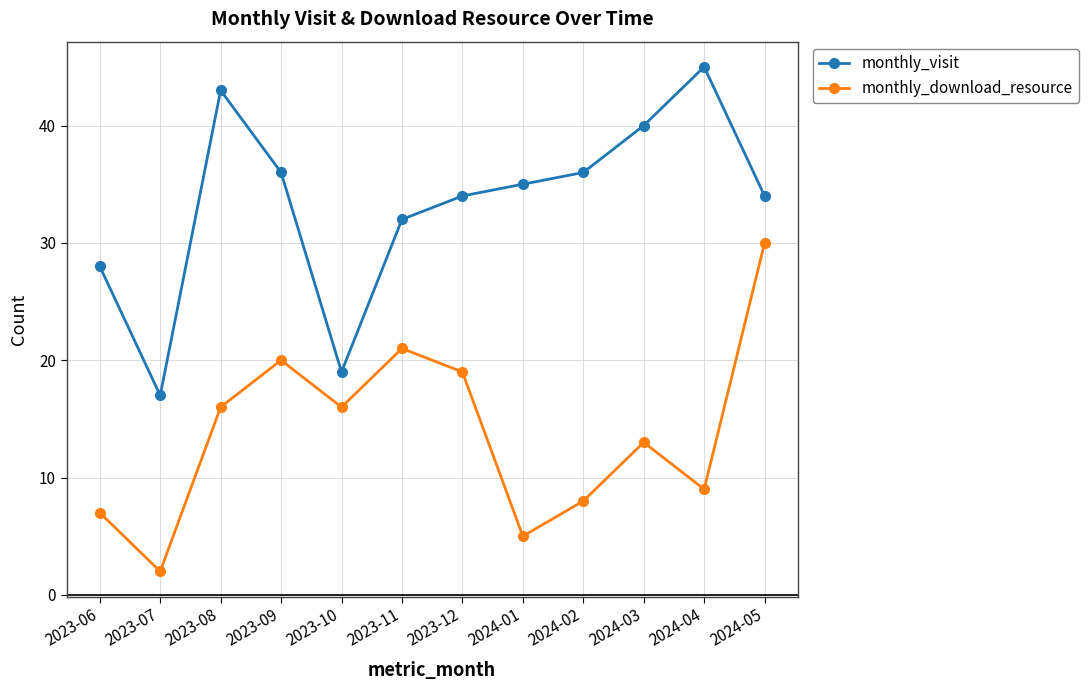

Reading left to right, transcribe all the data shown in this chart.

monthly_visit: 2023-06=28	2023-07=17	2023-08=43	2023-09=36	2023-10=19	2023-11=32	2023-12=34	2024-01=35	2024-02=36	2024-03=40	2024-04=45	2024-05=34
monthly_download_resource: 2023-06=7	2023-07=2	2023-08=16	2023-09=20	2023-10=16	2023-11=21	2023-12=19	2024-01=5	2024-02=8	2024-03=13	2024-04=9	2024-05=30